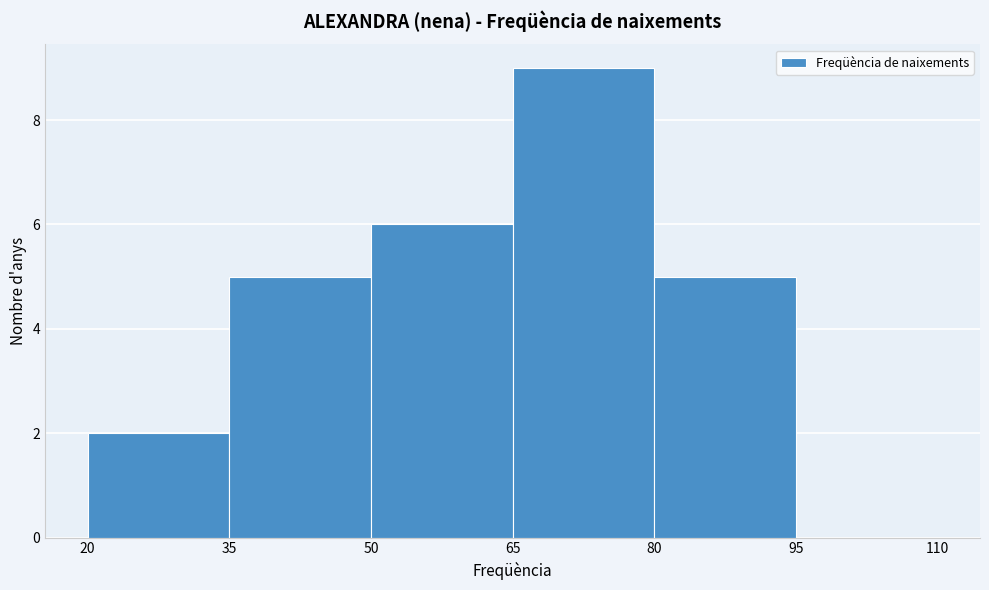

What is the height of the bar covering 20 to 35 on the x-axis? The values are not printed on the chart, so give them approximately, as read against the axis.

2